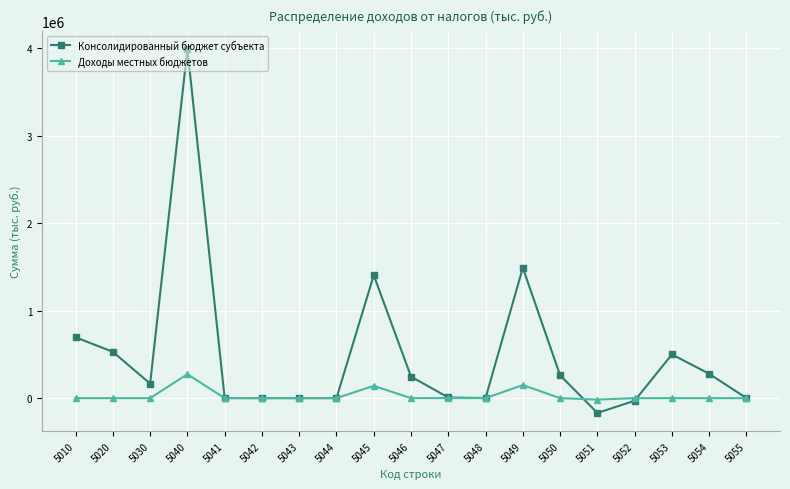

Between 5020 and 5043, which series saw the biggest shift?

Консолидированный бюджет субъекта